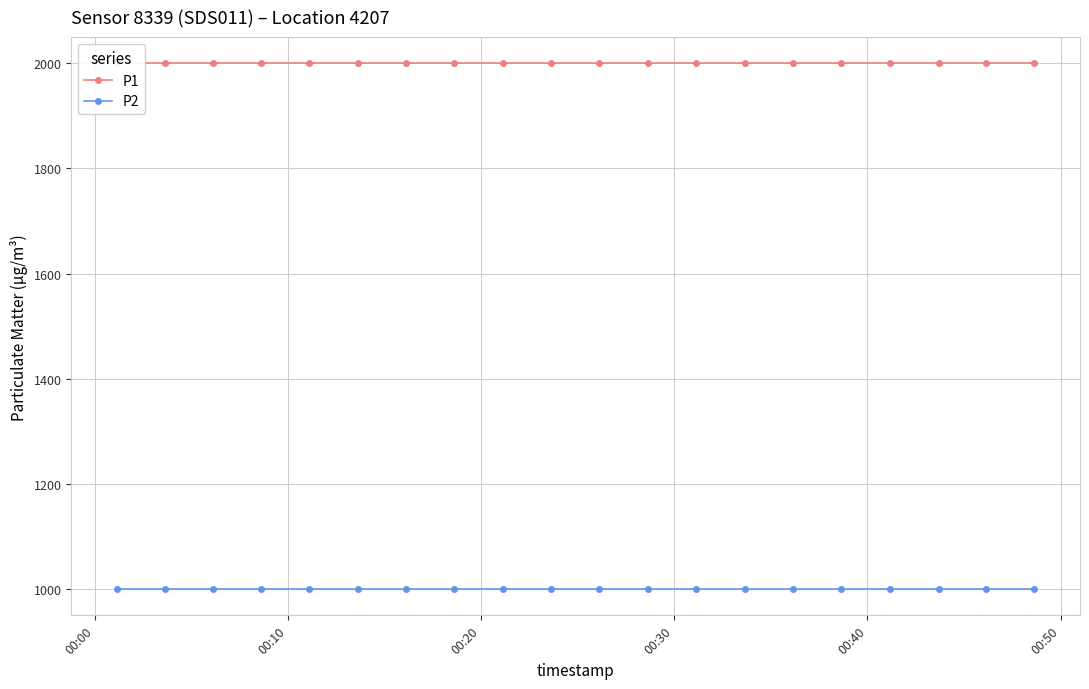

At which label does P2 reach its peak?

00:00